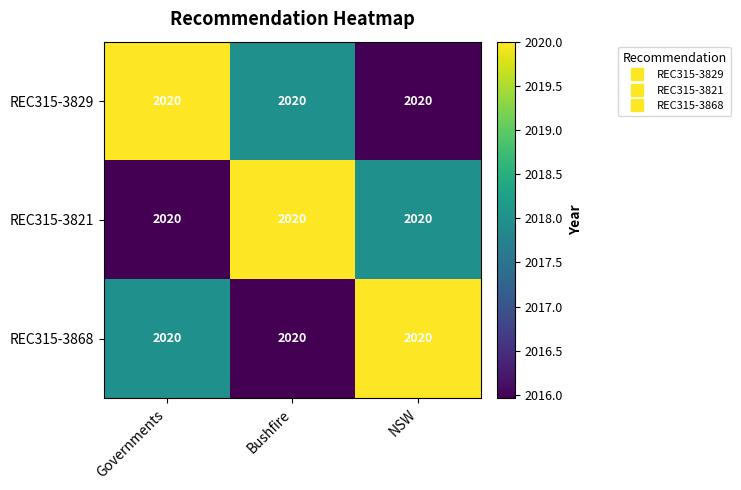

What is the total value across all series at Bushfire?

6053.9